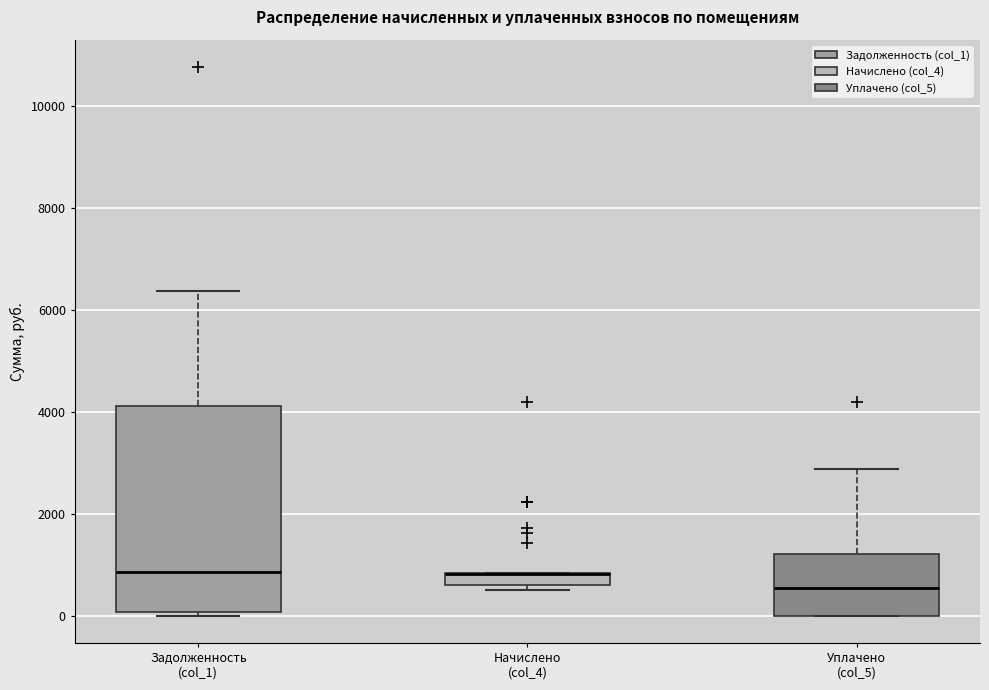

Which box is the tallest, from its lower edge to its upper edge?

Задолженность (col_1)